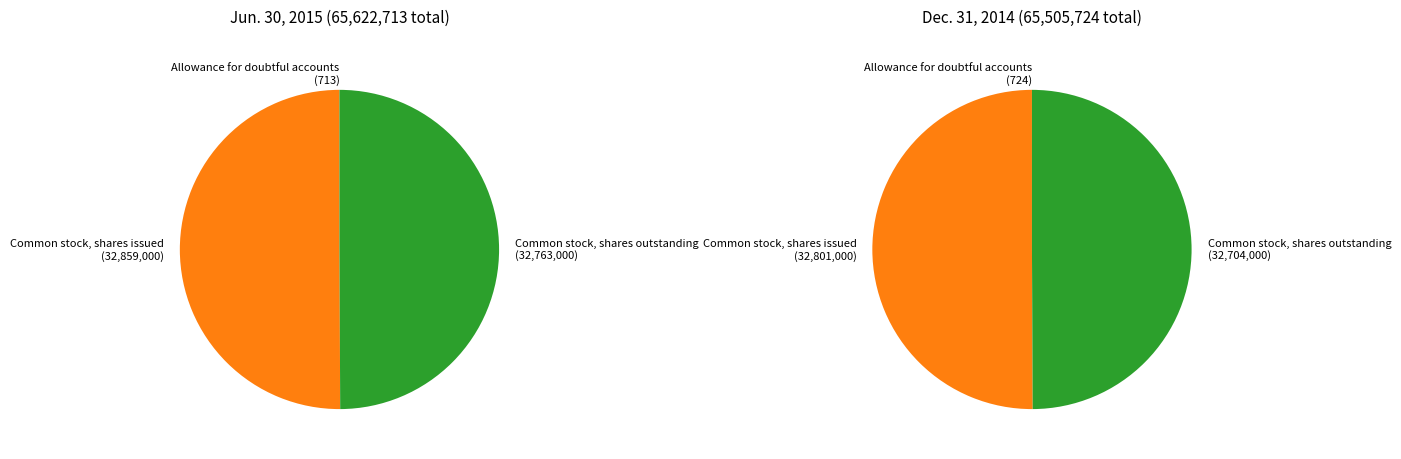

How many slices are in this pie chart?

3